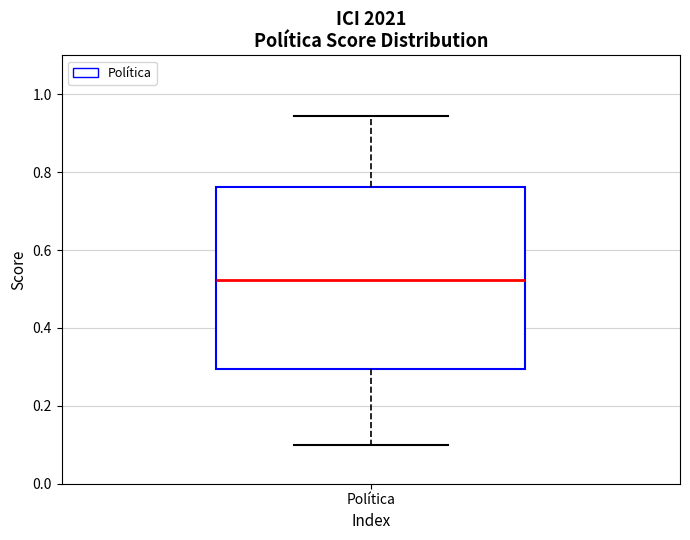

Where does the upper whisker of the box for Política end on the y-axis? The values are not printed on the chart, so give them approximately, as read against the axis.

0.94